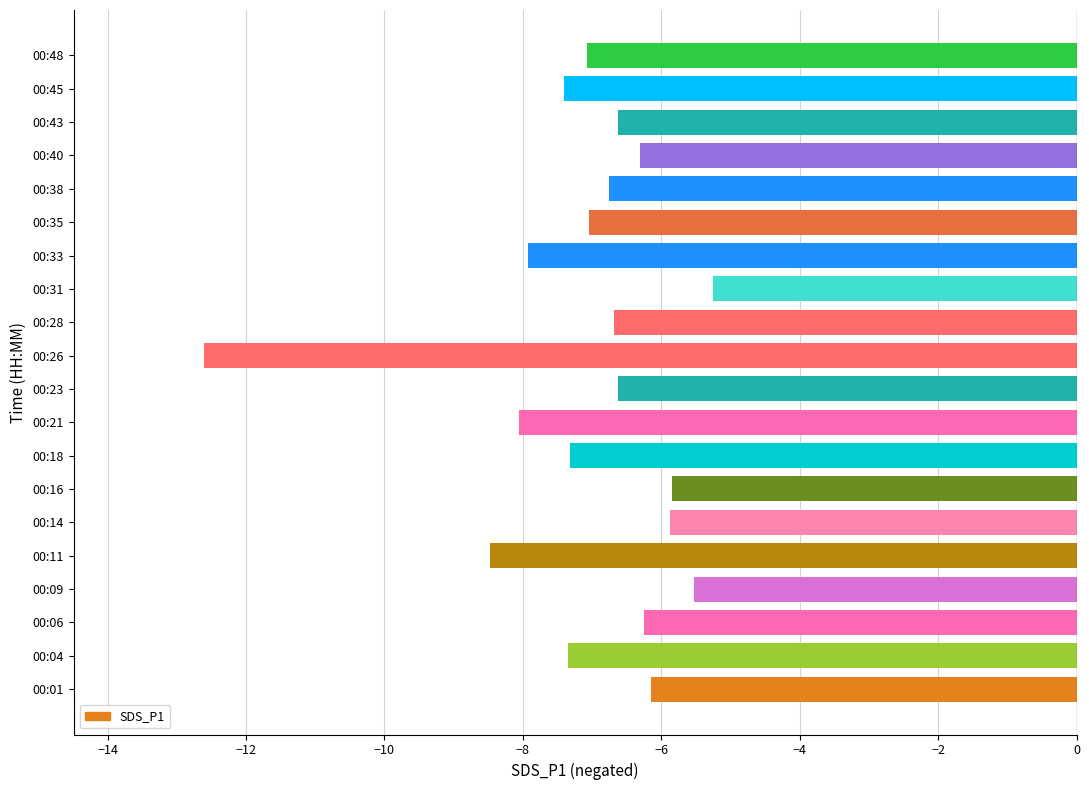

What is the difference between the values at 00:09 and 00:35?

1.5